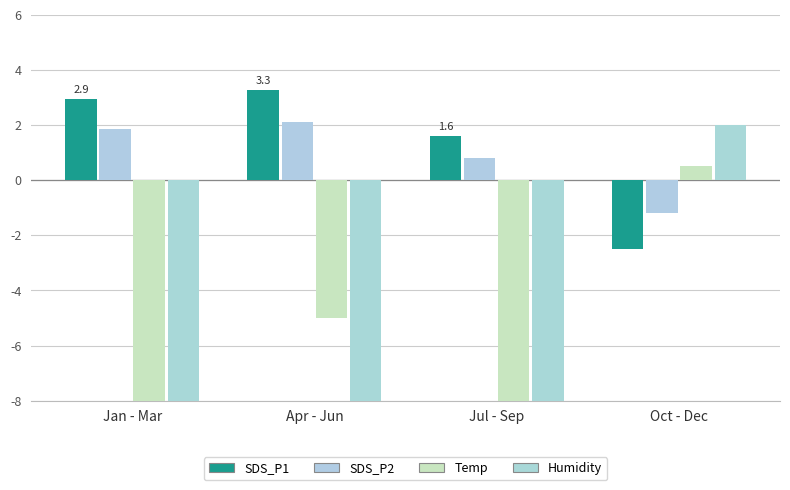

Rank the series at Jan - Mar from highest to lowest value.

SDS_P1, SDS_P2, Temp, Humidity